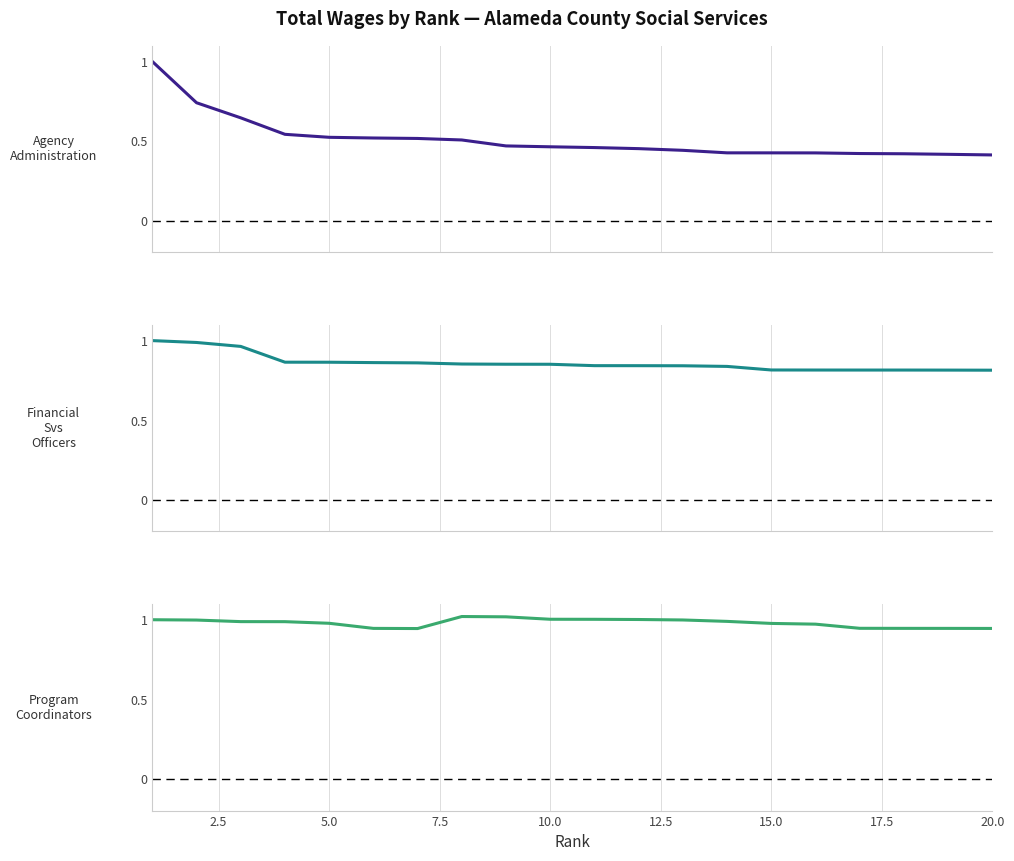

True or false: Financial Svs Officers and Agency Administration intersect in this chart.

False